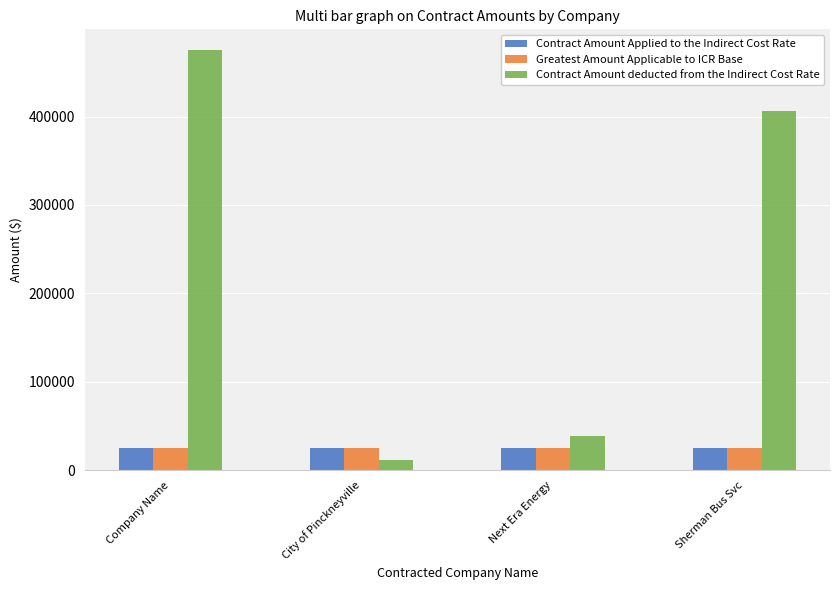

Which label corresponds to the largest value in the chart?

Company Name